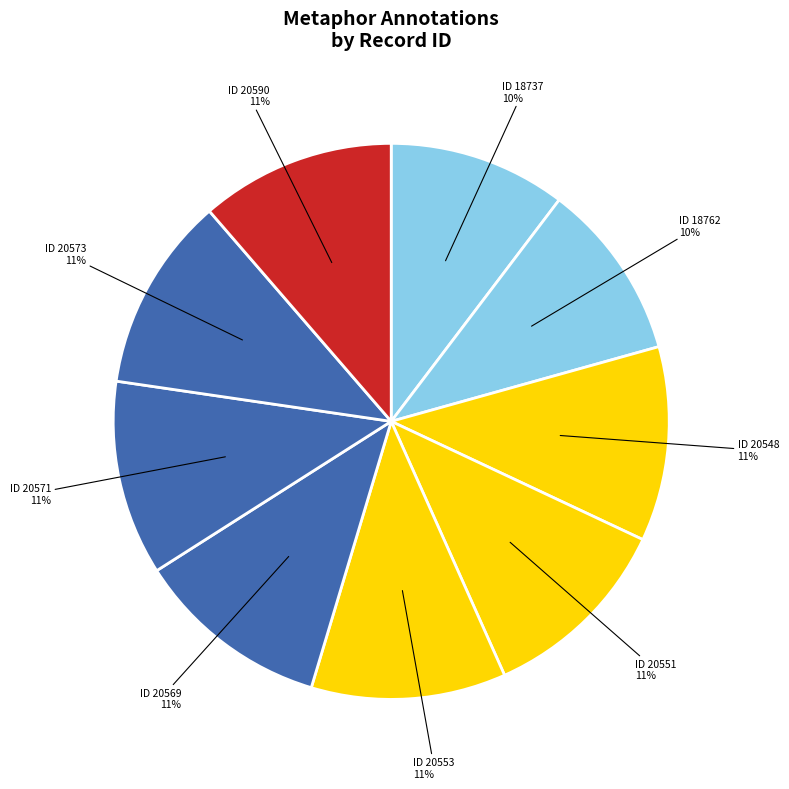

Combined, do ID 20569 and ID 20573 account for over 50%?

No